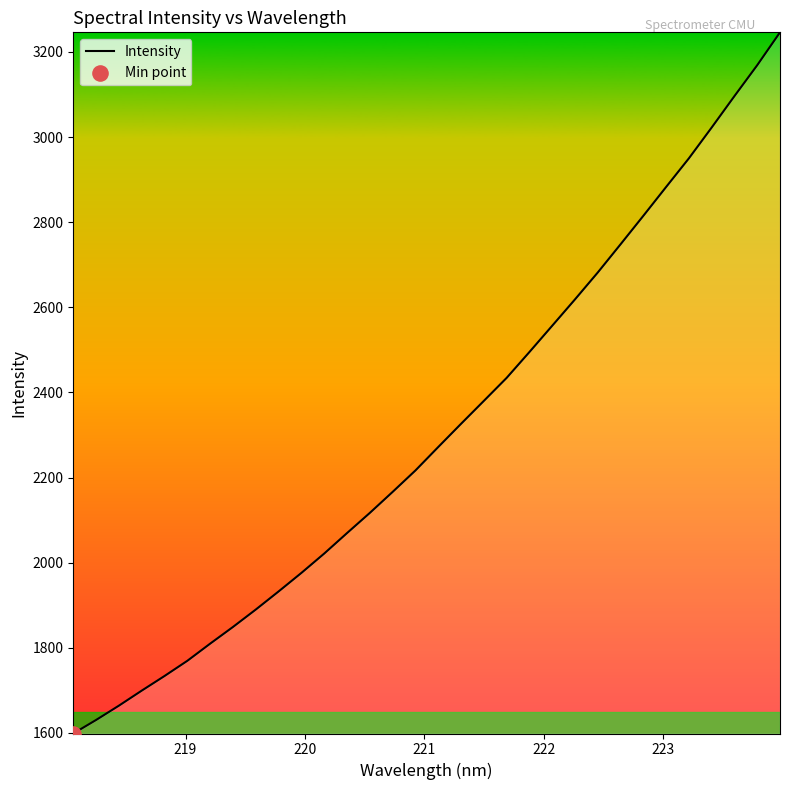

What is the difference between the maximum and minimum values?

1647.3